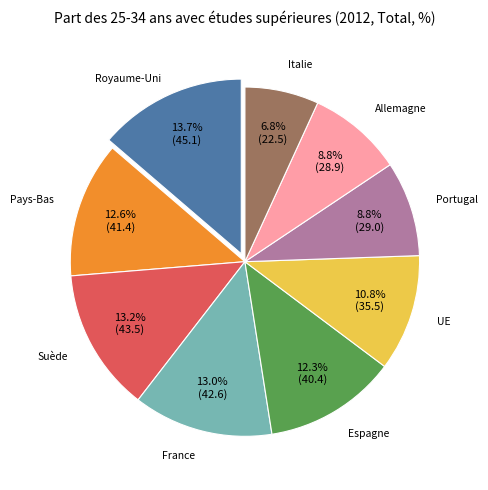

Is Portugal the majority of the pie?

No